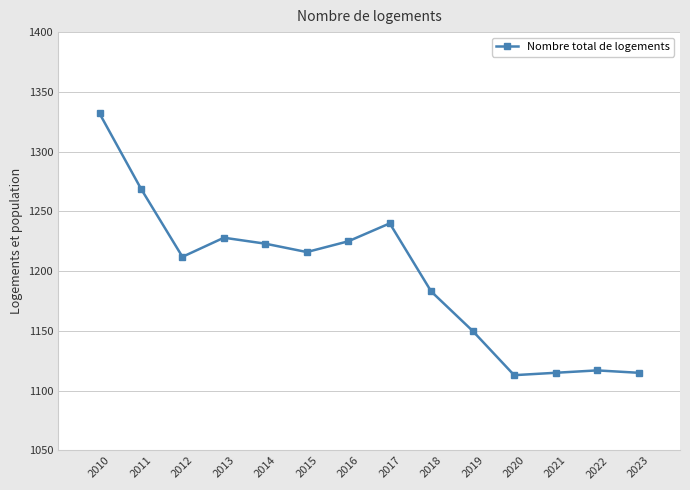

The value at 2014 is 2110. True or false?

False